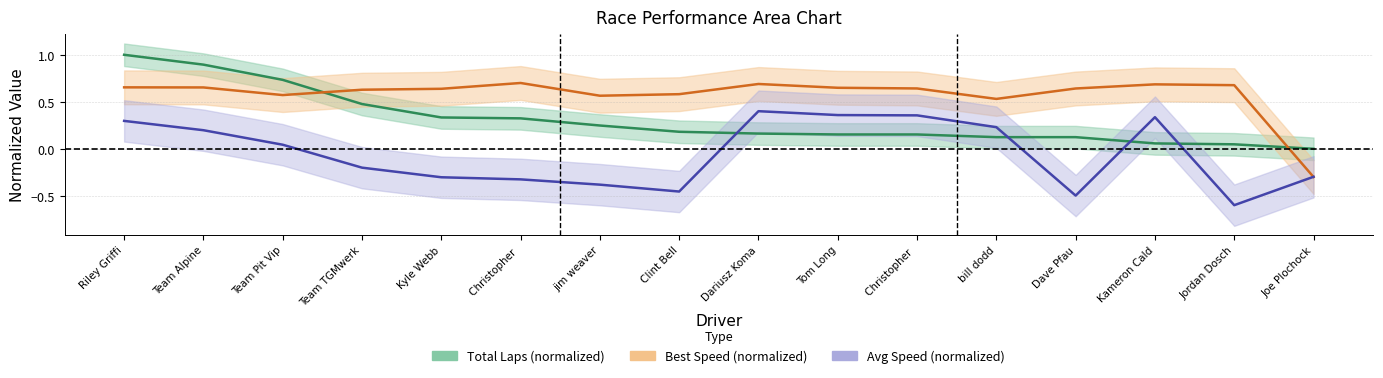

What is the label of the 14th point from the left?

Kameron Cald